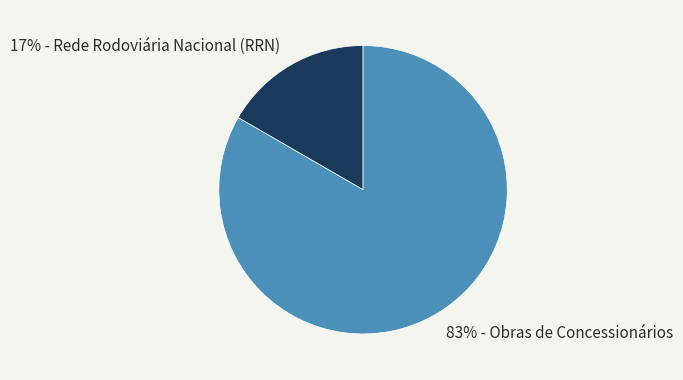

How many segments does this pie chart have?

2